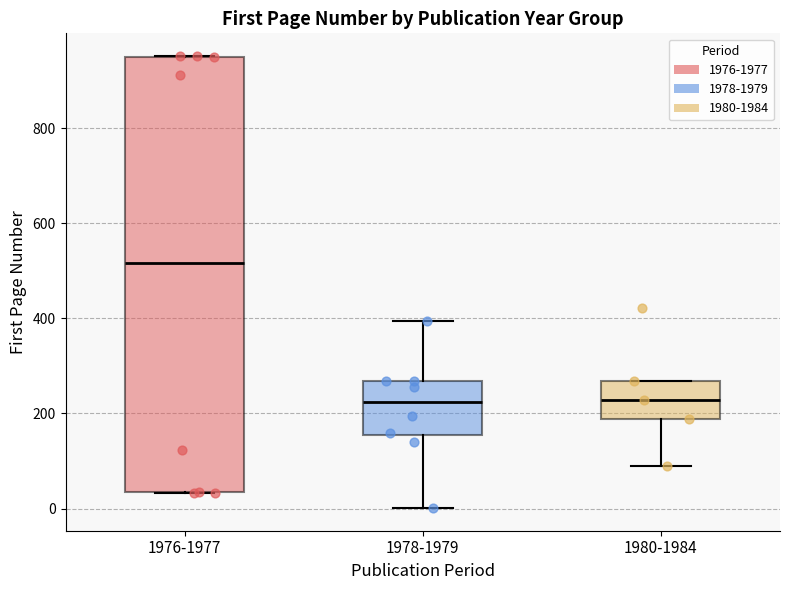

Comparing the boxes themselves (not the whiskers), which one is the tallest?

1976-1977